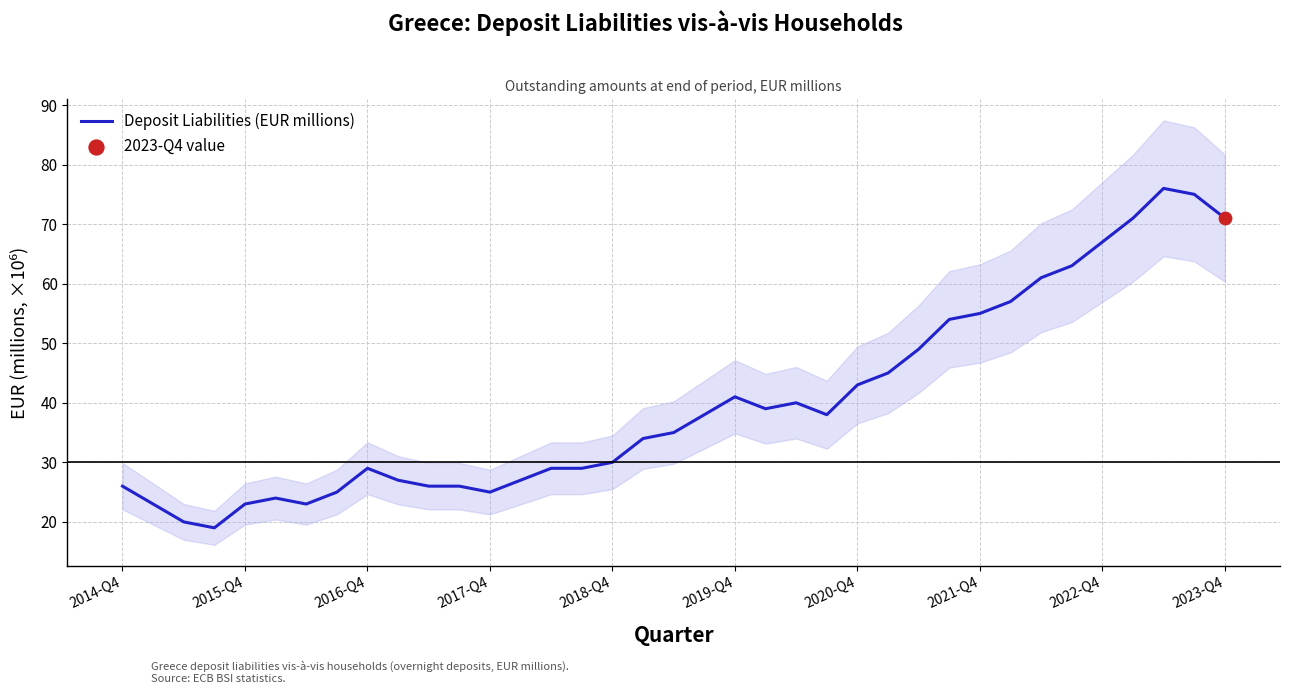

The value of Deposit Liabilities (EUR millions) at 2022-Q4 is 110. True or false?

False